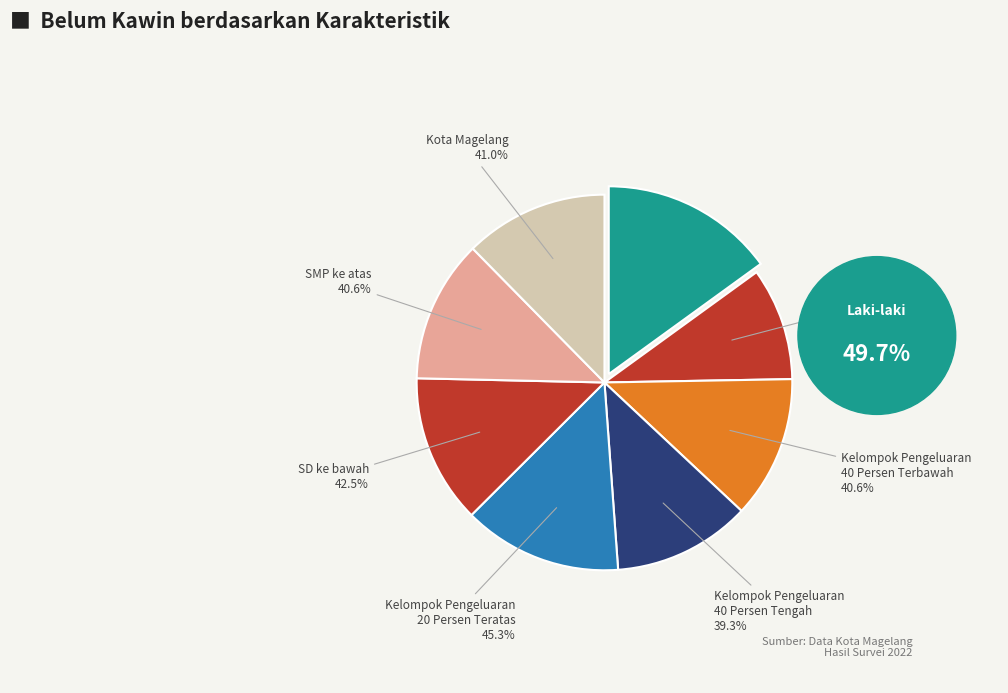

Rank the categories by value from lowest to highest.

Perempuan, Kelompok Pengeluaran
40 Persen Tengah, Kelompok Pengeluaran
40 Persen Terbawah, SMP ke atas, Kota Magelang, SD ke bawah, Kelompok Pengeluaran
20 Persen Teratas, Laki-laki